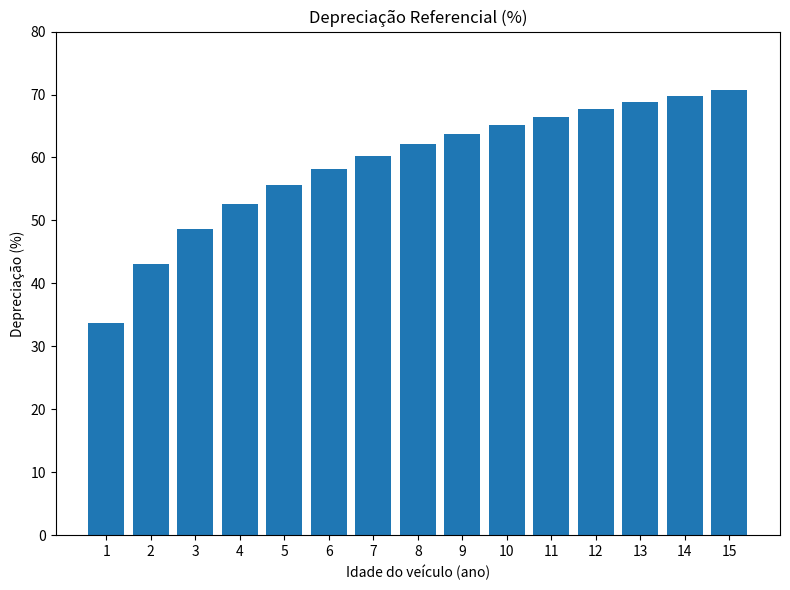

Count the number of data series in this chart.

1